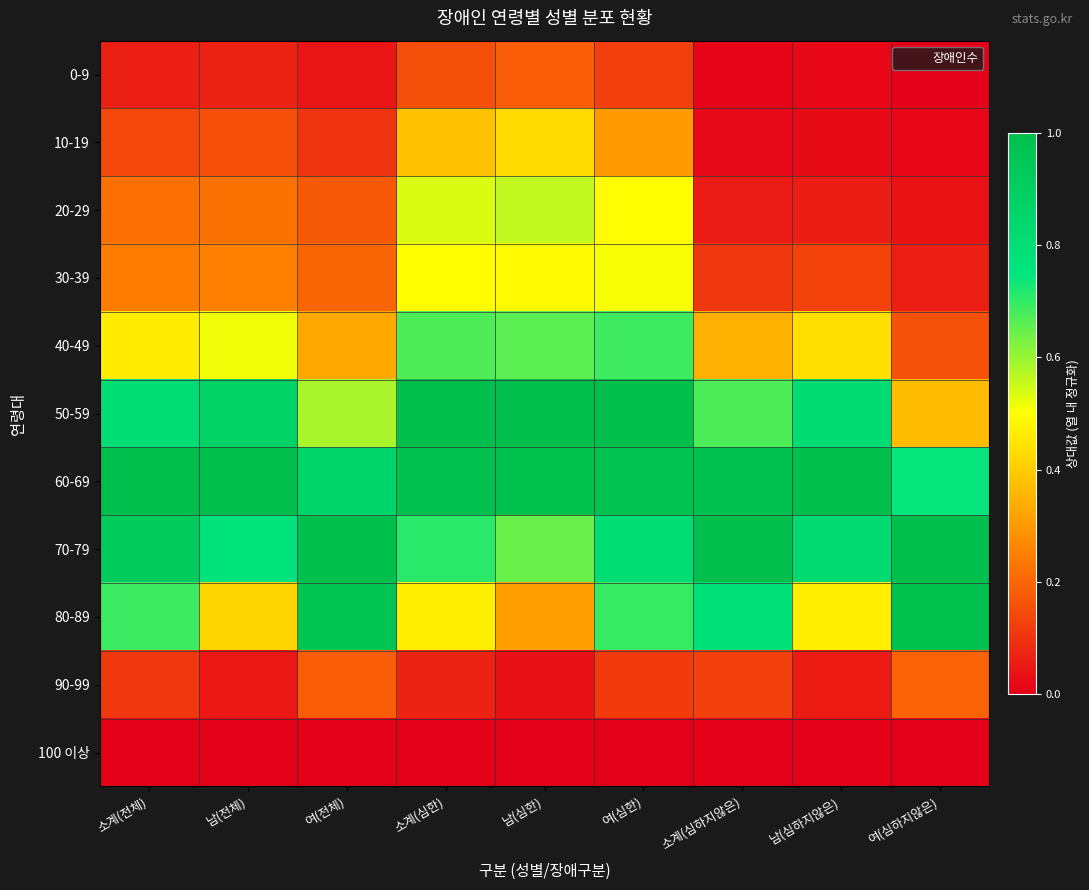

Which series has the largest total across all categories?

60-69